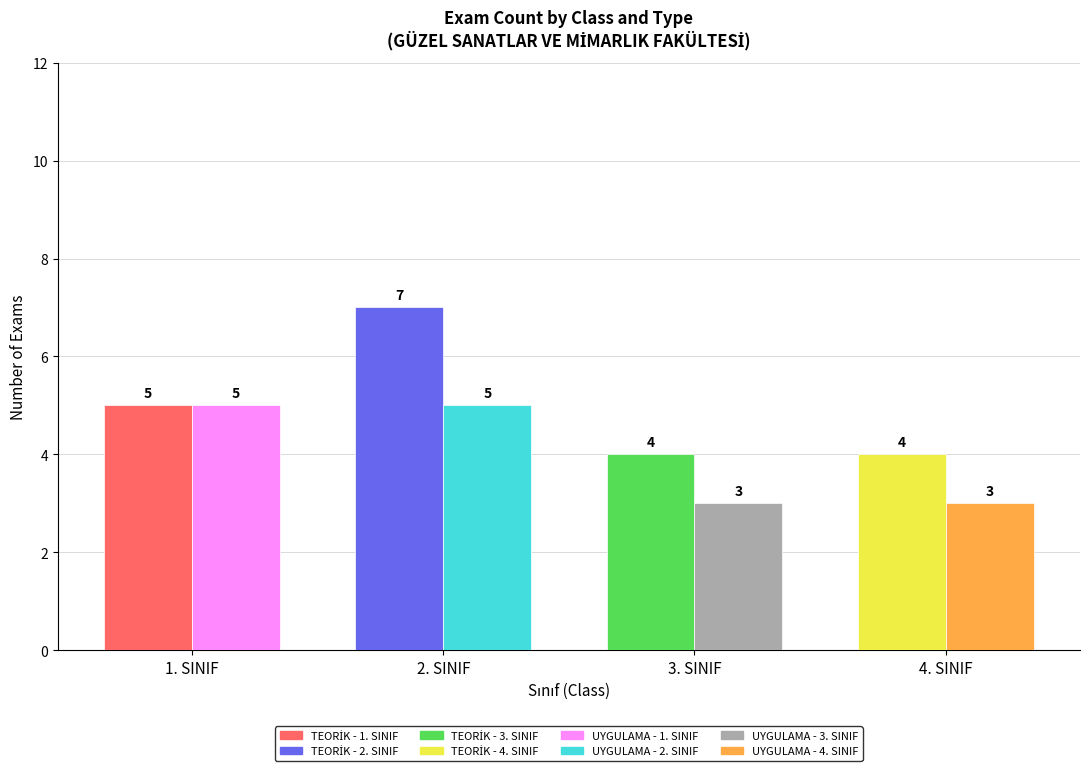

Rank the series by their maximum value, from lowest to highest.

UYGULAMA, TEORİK